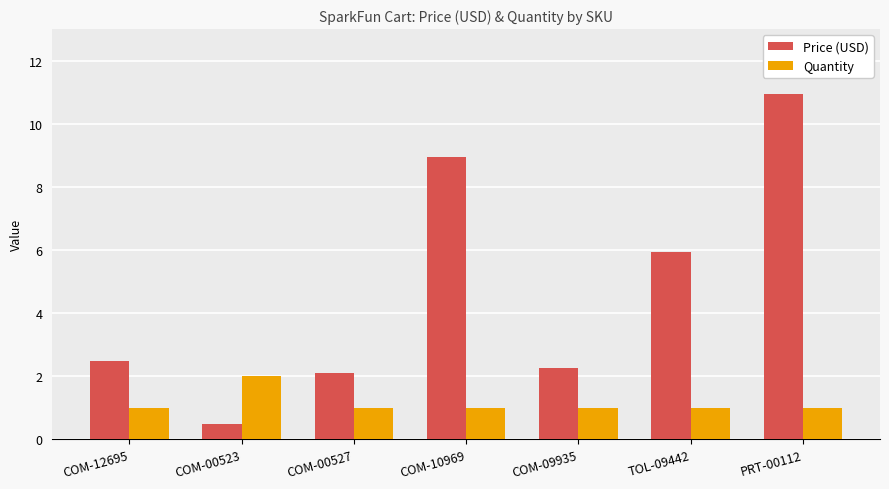

What is the value of the Quantity bar at the 2nd from the left?

2.0